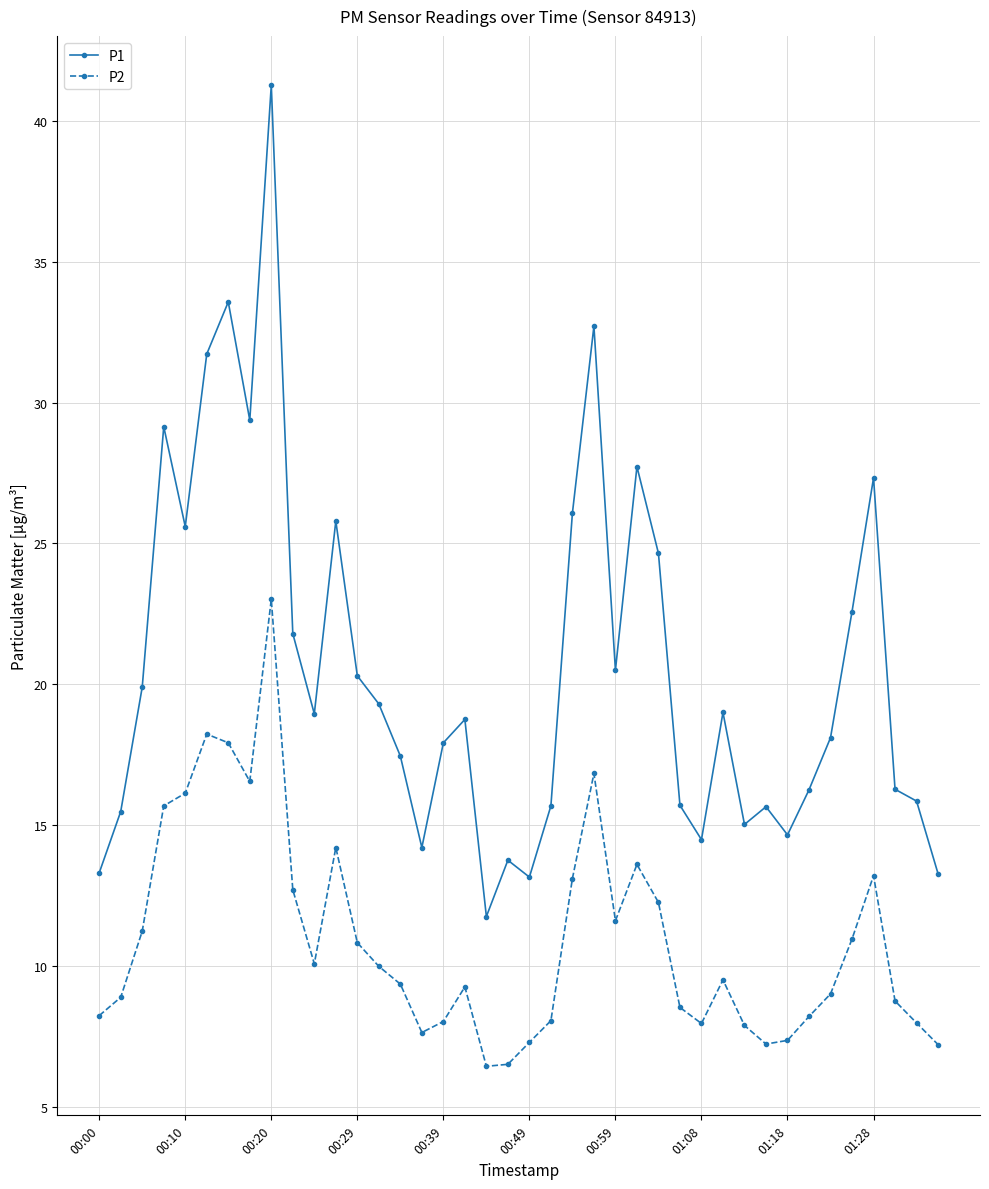

What is the value of the P1 point at the 1st from the left?

13.3